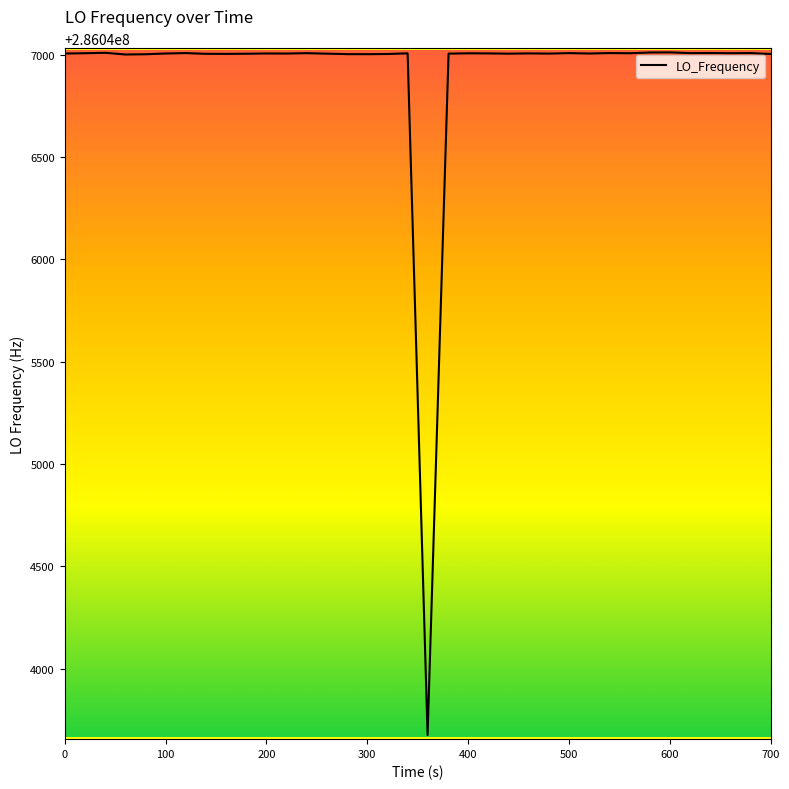

What is the difference between the maximum and minimum values?

3336.0